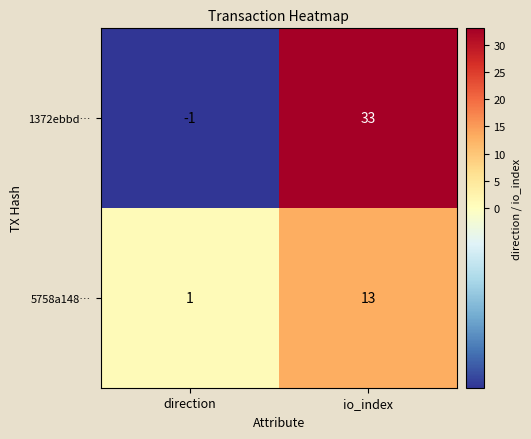

List the series in order of their overall mean, highest first.

1372ebbd…, 5758a148…